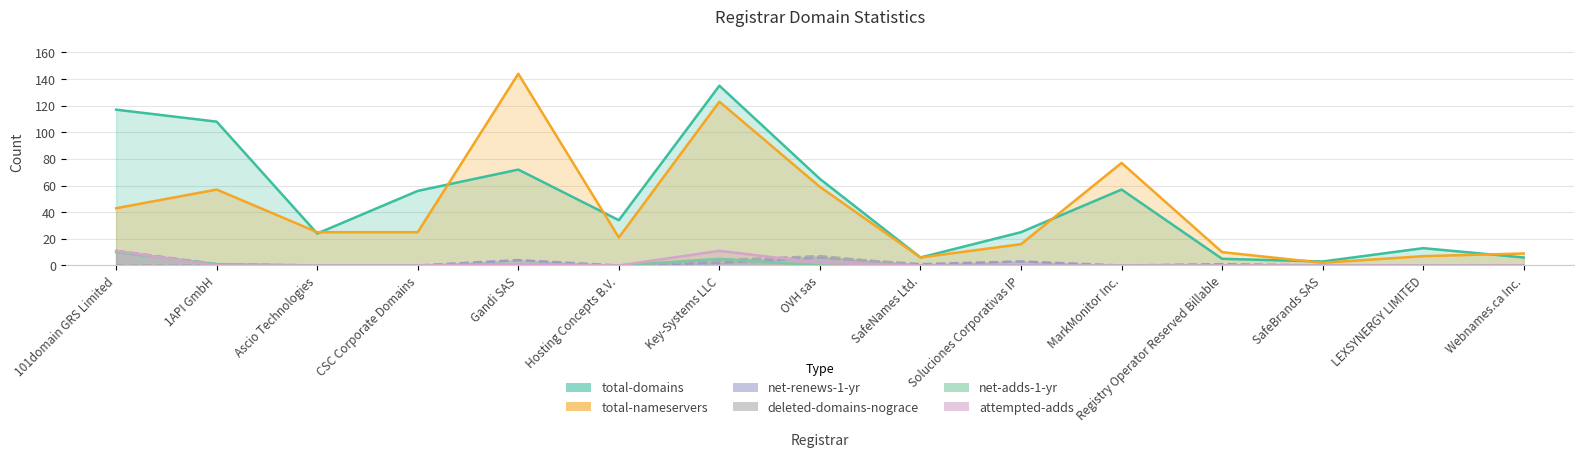

What is the sum of the total-nameservers values at Registry Operator Reserved Billable and Hosting Concepts B.V.?

31